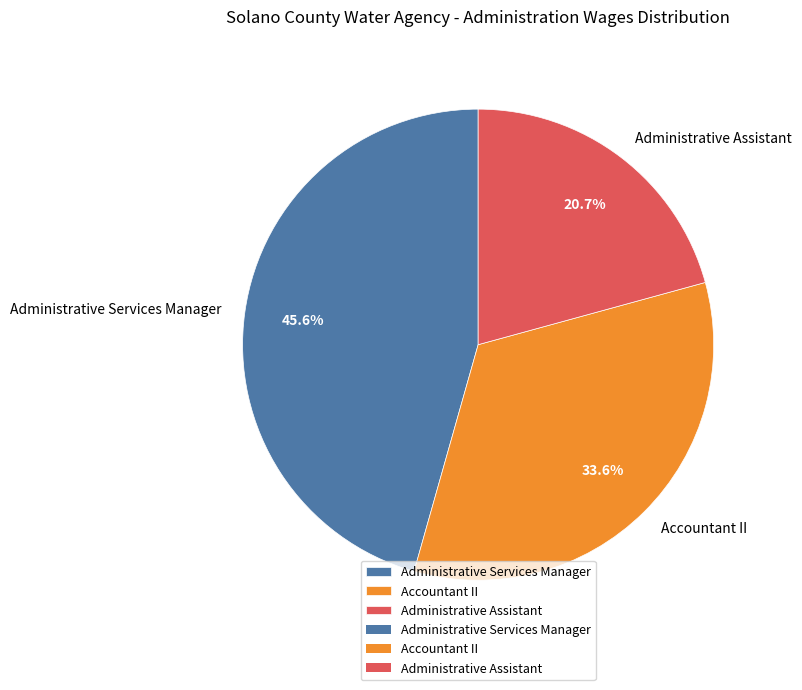

What is the ratio of the value at Accountant II to the value at Administrative Assistant?

1.6